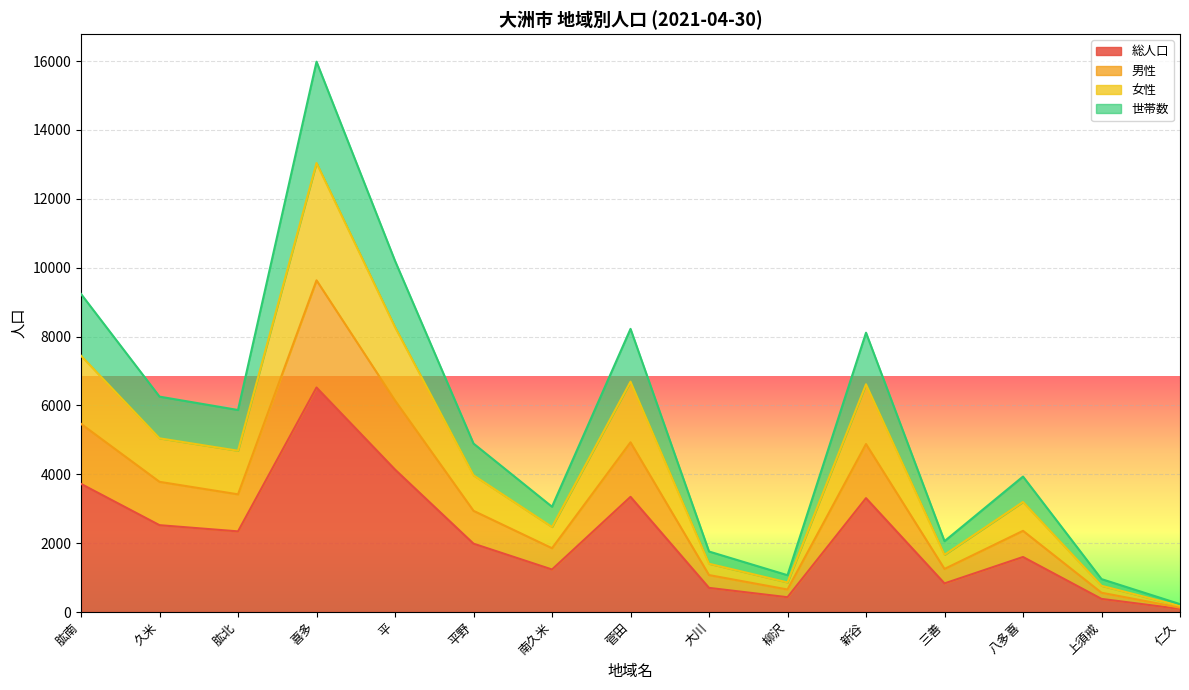

The 男性 series shows 2939 at 平野. True or false?

True